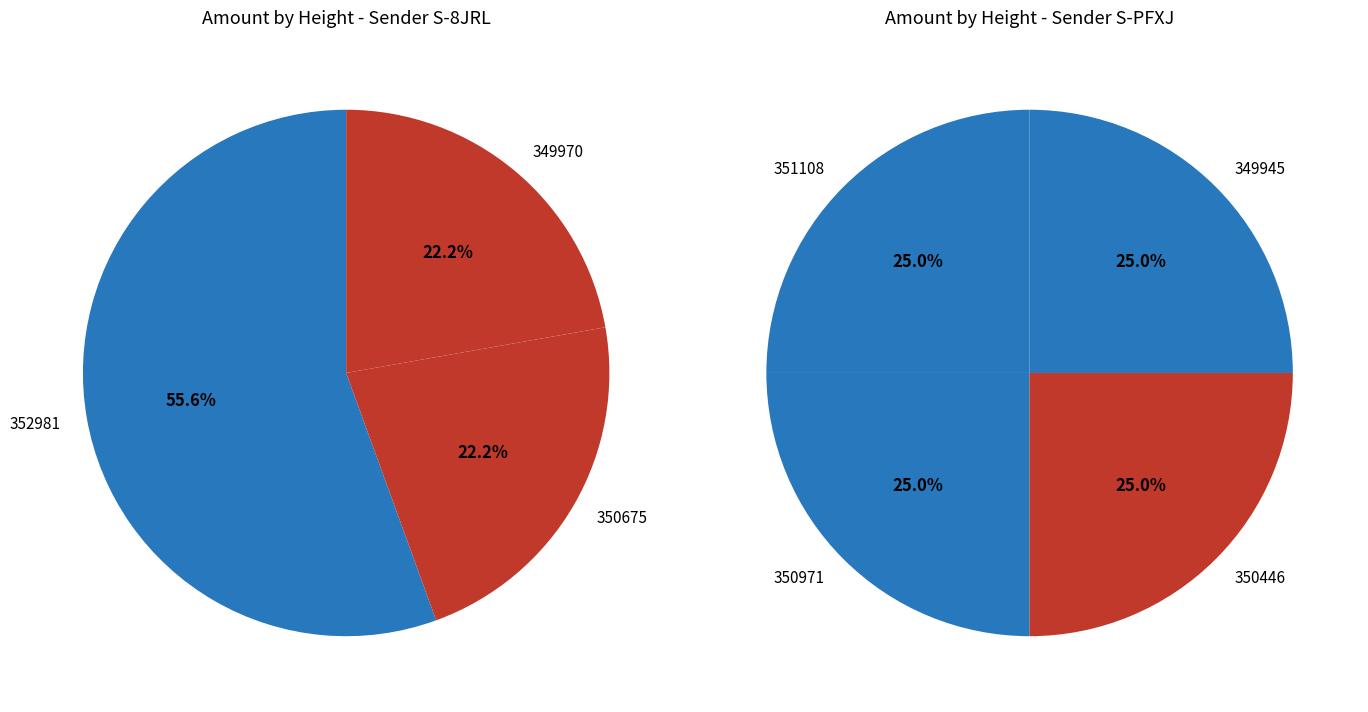

How many segments does this pie chart have?

7